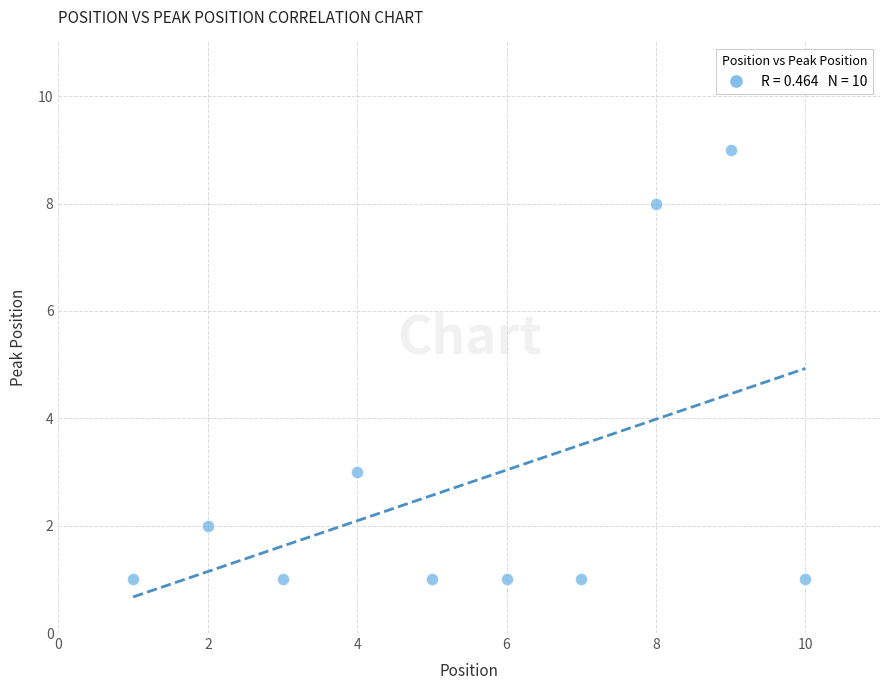

What Y value in the scatter plot is closest to 5?

3